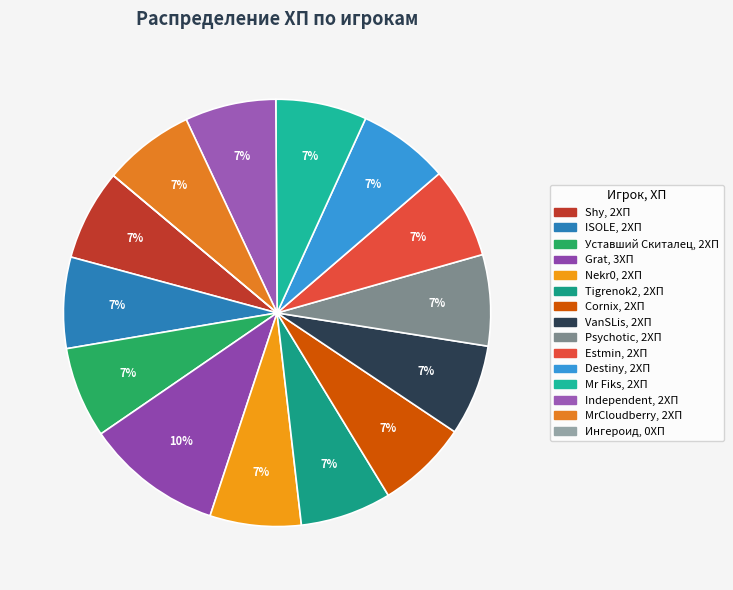

To the nearest percent, what portion does Уставший Скиталец represent?

7%